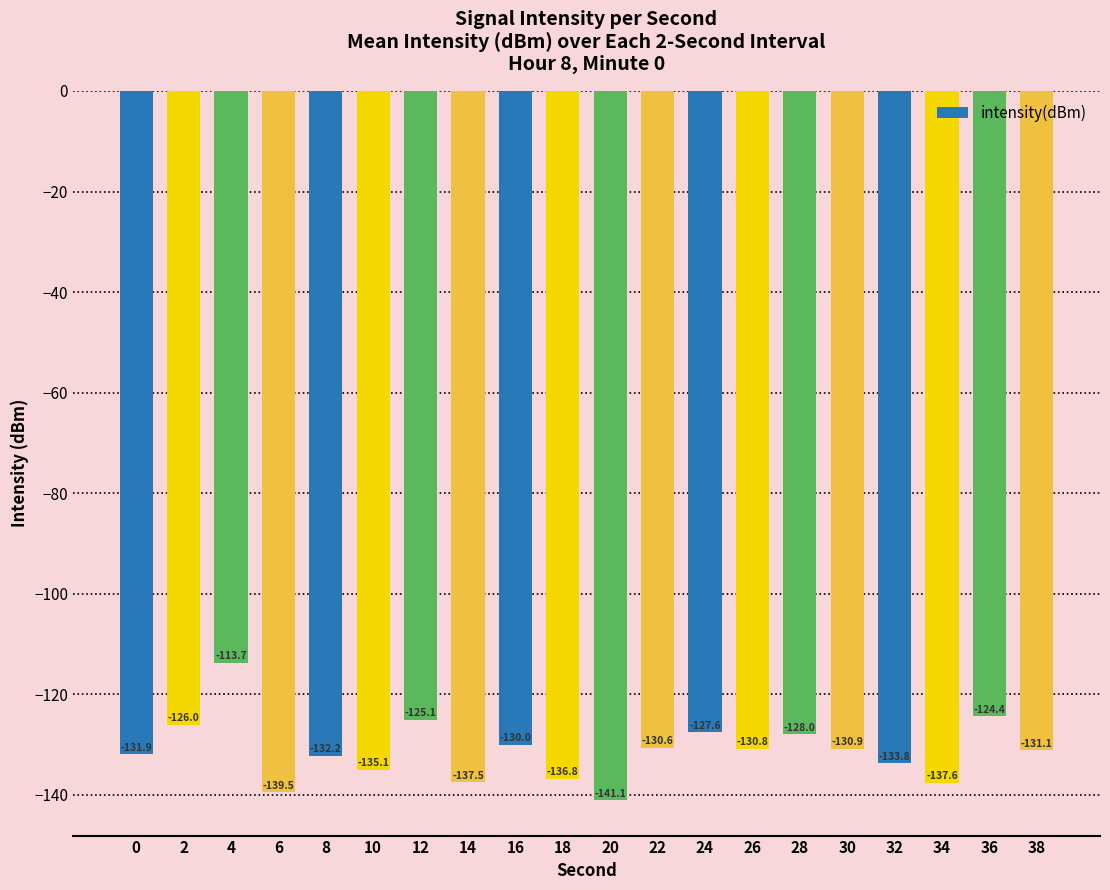

What is the change in value from 6 to 8?

+7.3